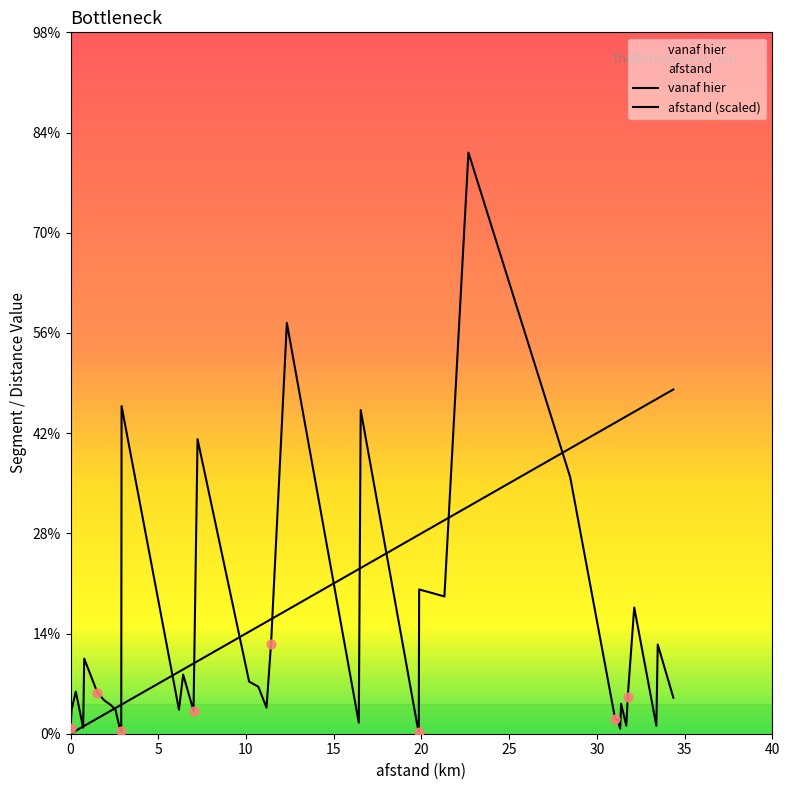

What are all the series names shown in the legend?

vanaf hier, afstand (scaled)